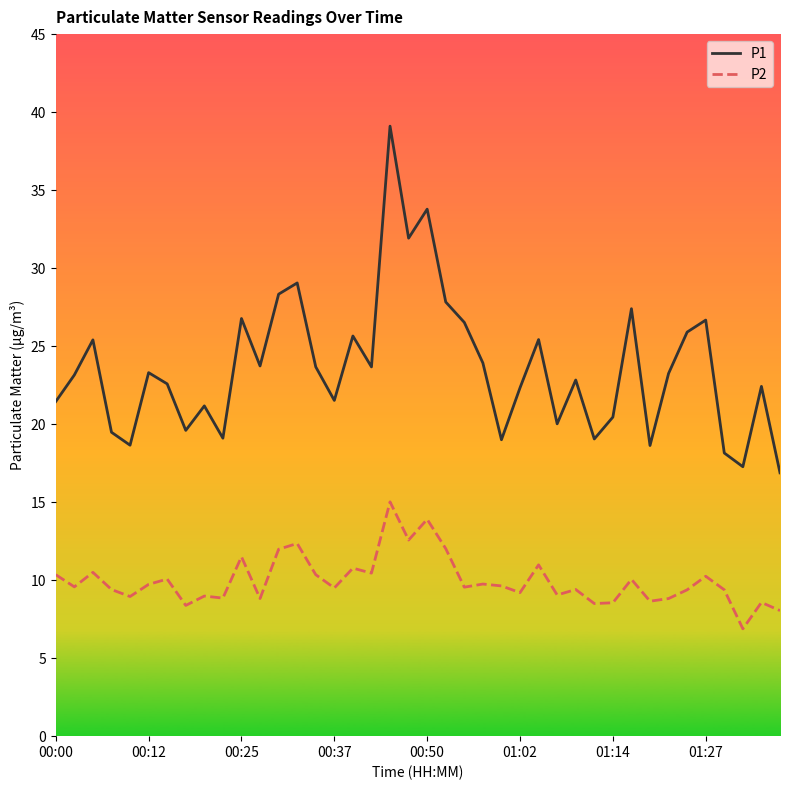

What is the maximum value for P2?

15.0